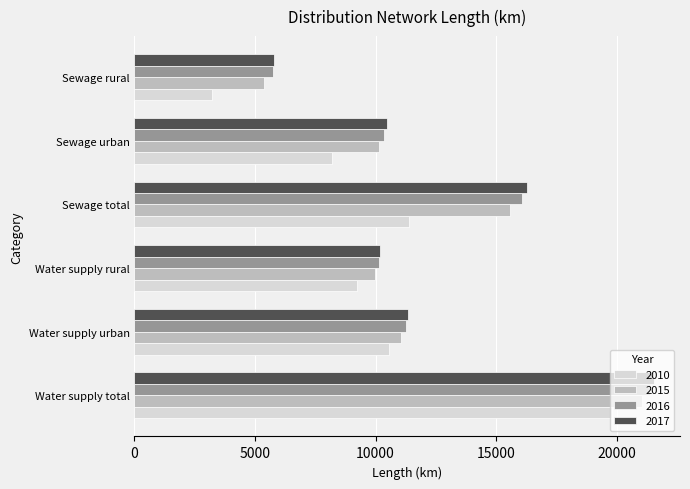

What is the minimum value for 2017?

5780.2